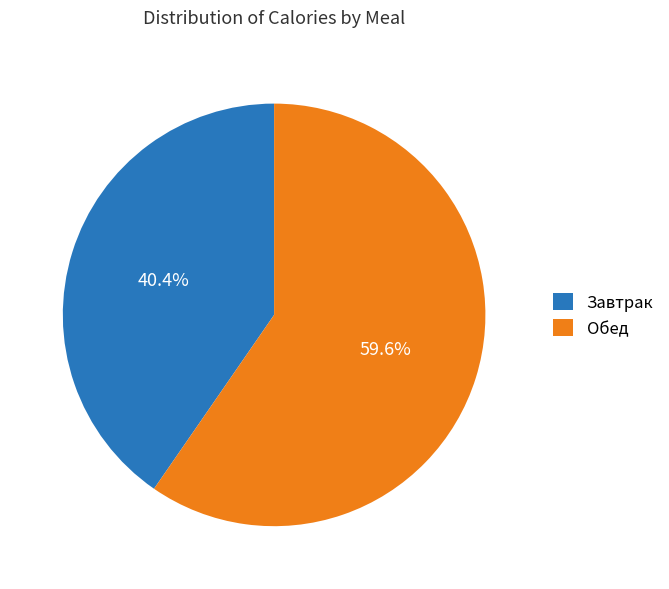

Count the number of slices in the pie.

2